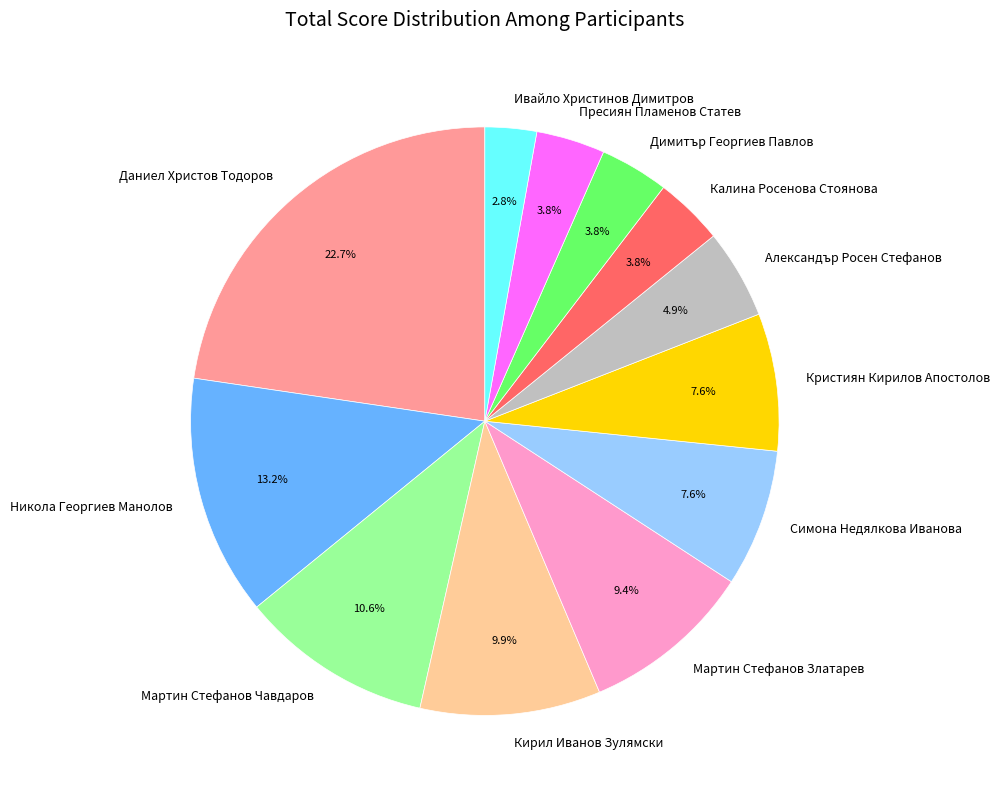

Count the number of slices in the pie.

12